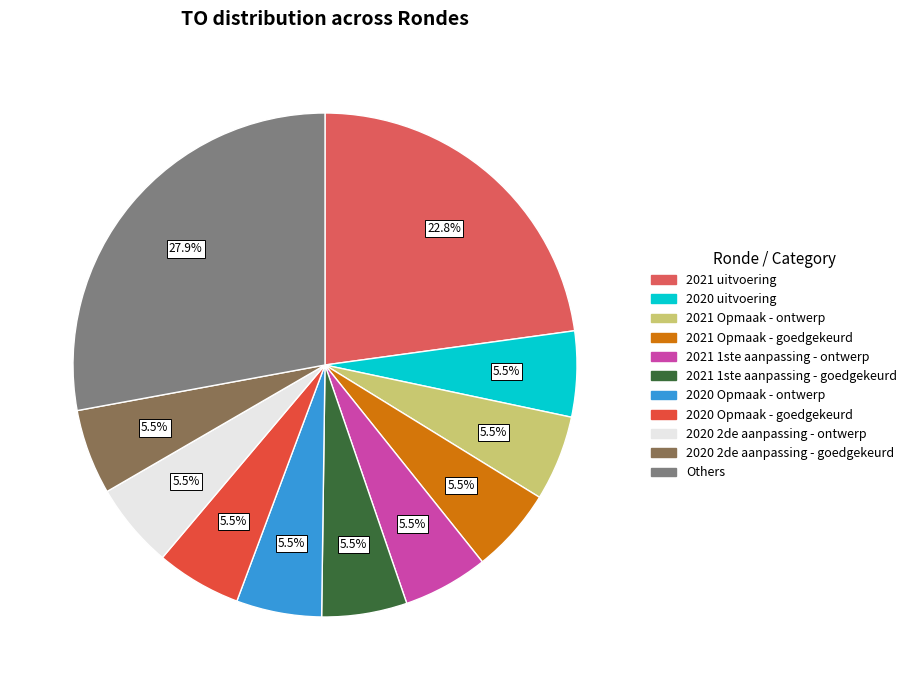

To the nearest percent, what is the difference between the largest and smallest slice percentages?

22%